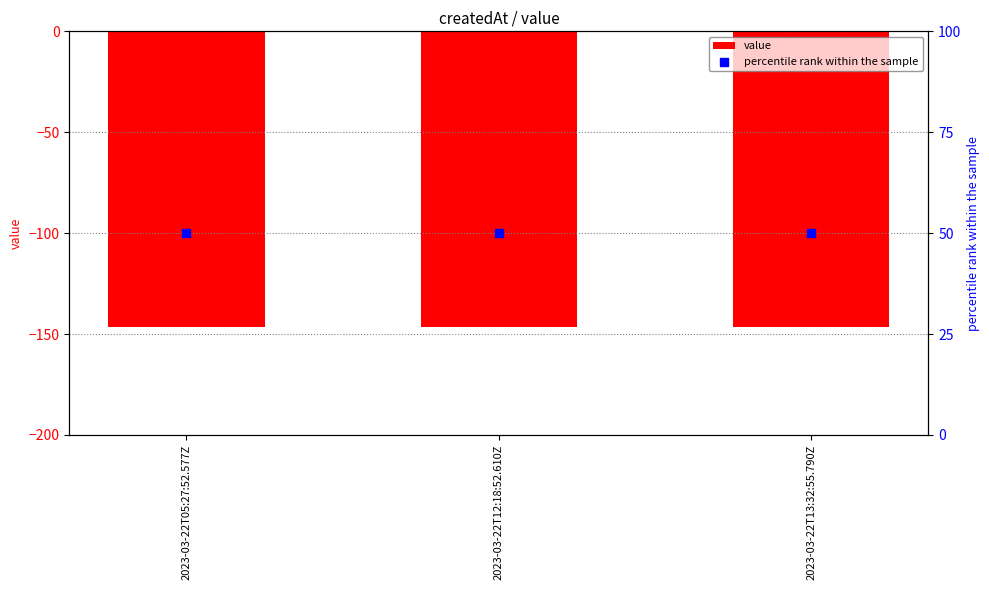

At how many categories does at least one series exceed -69?

3